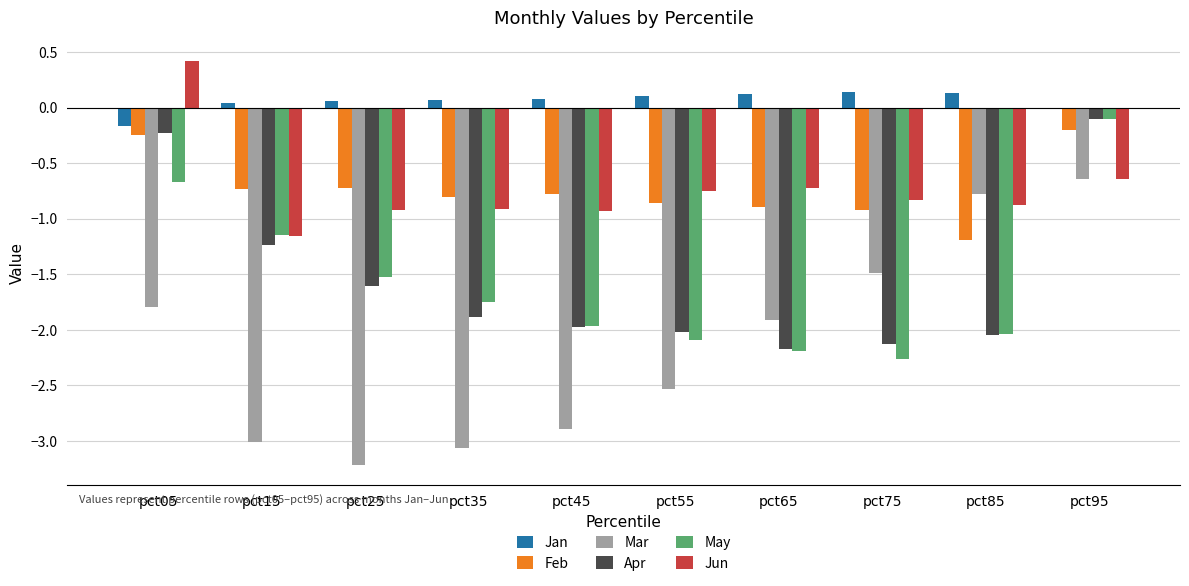

What is the average value of the May series?

-1.6